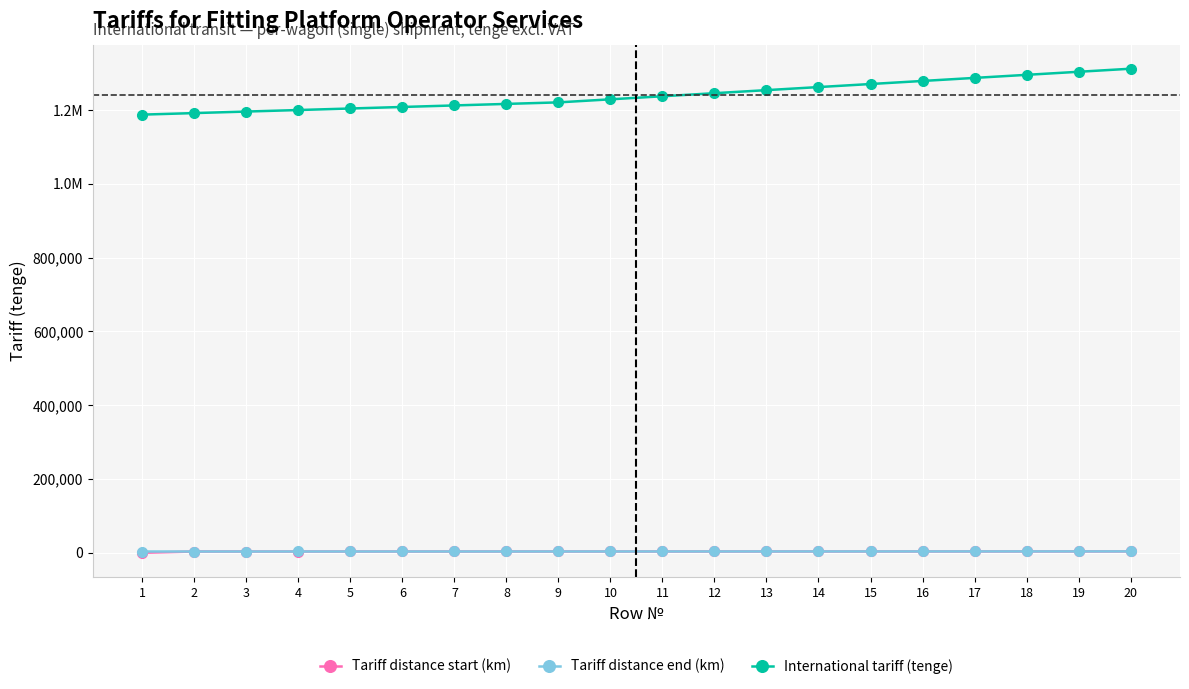

Is this an area chart (filled region under the line)?

No